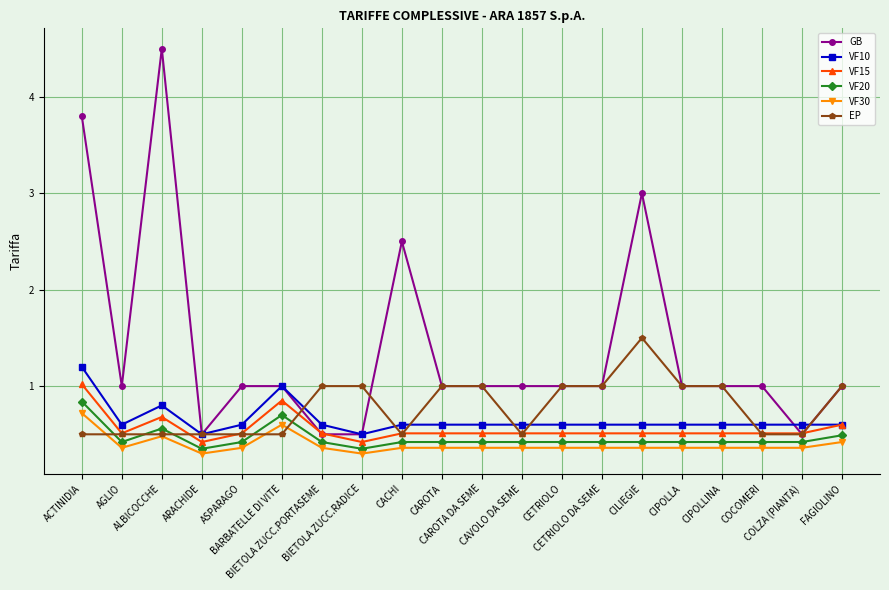

What is the highest value of the EP series?

1.5